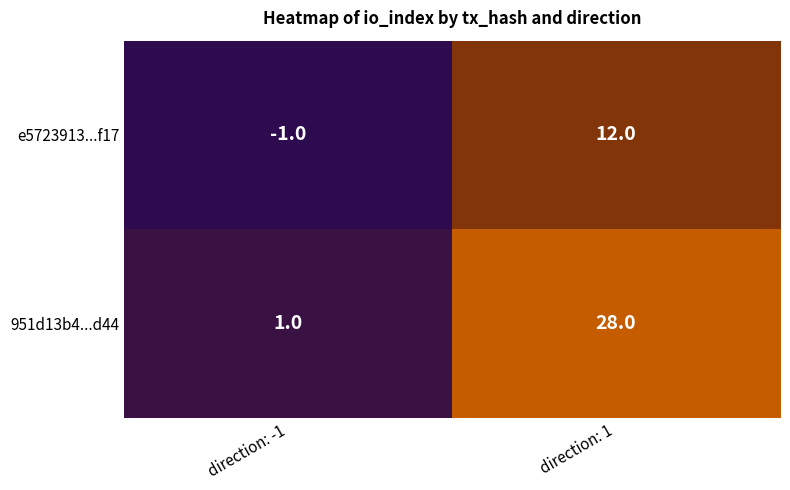

How many values in e5723913...f17 are above zero?

1